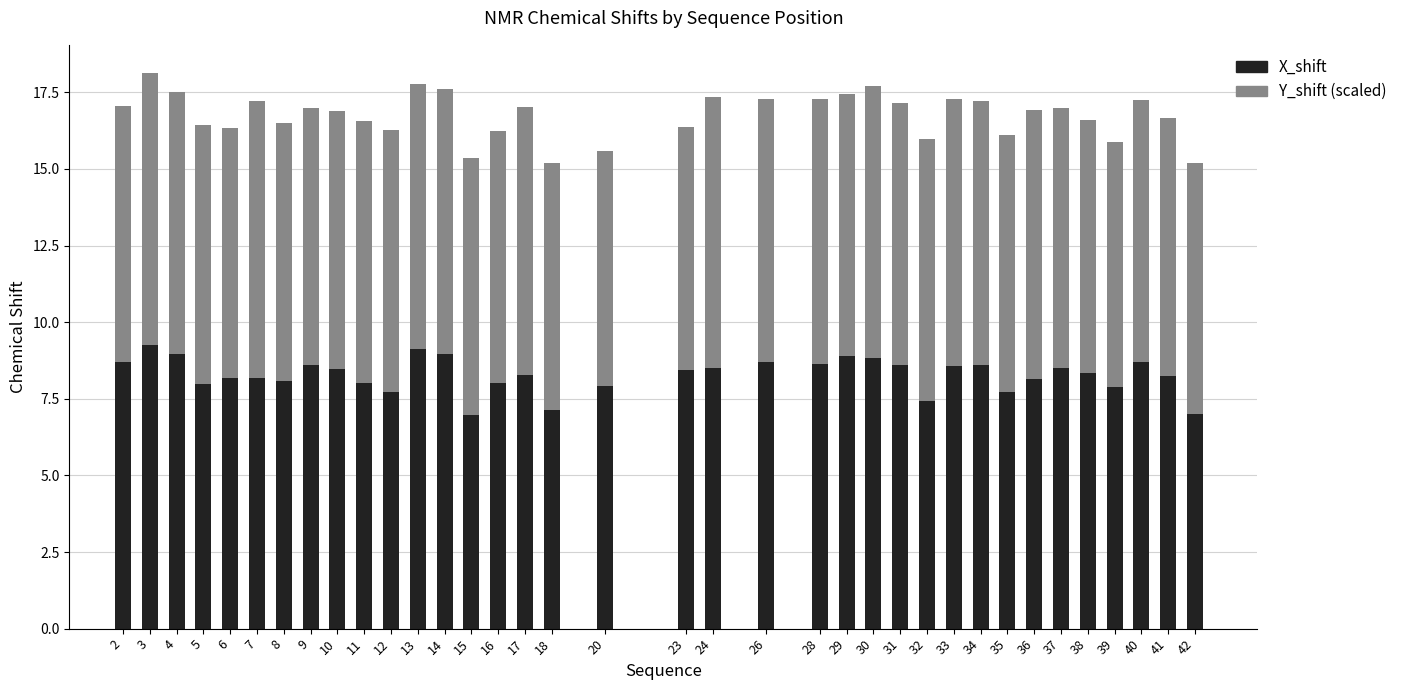

How many bars are there in total?

36